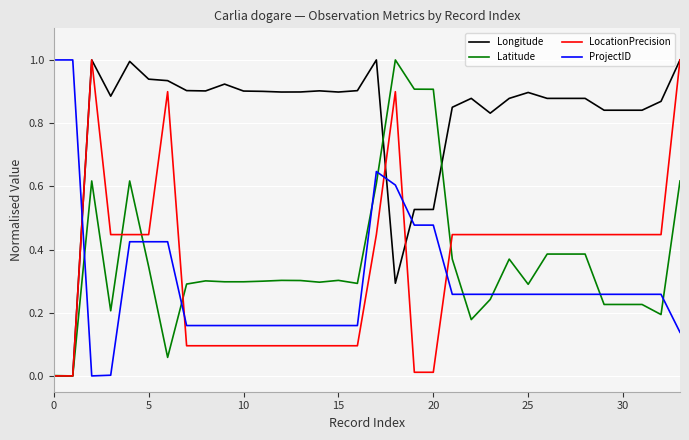

True or false: ProjectID and Longitude intersect in this chart.

True